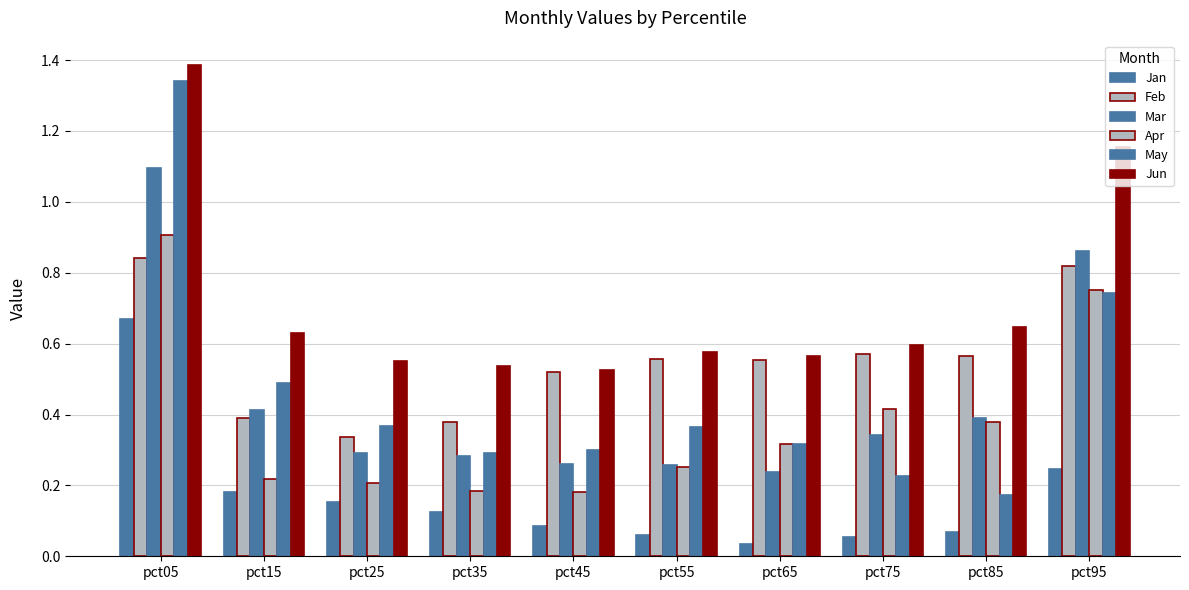

How many Feb values are between 0 and 1?

10